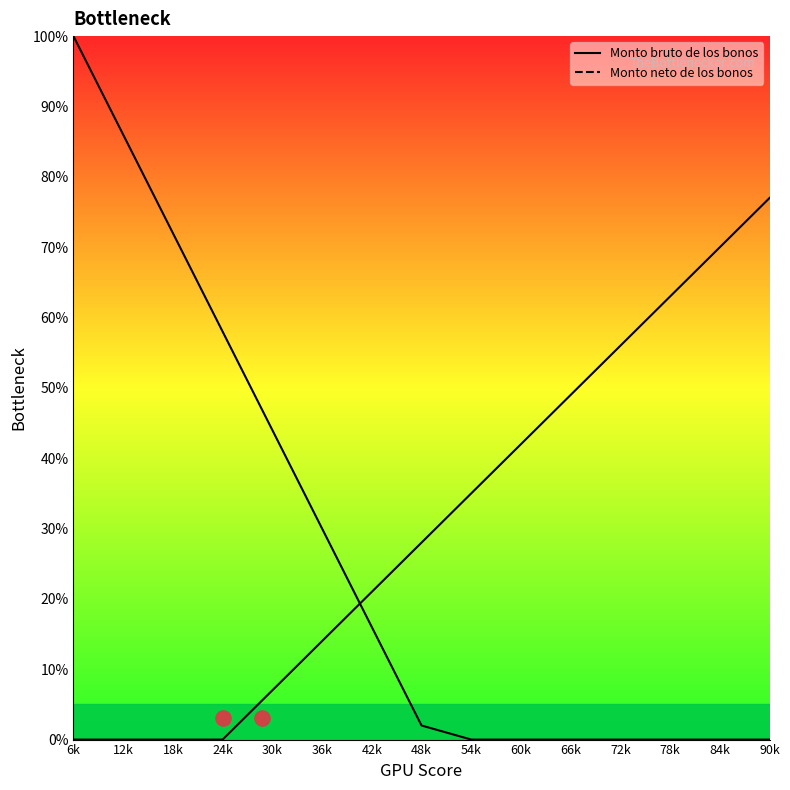

Is the value of Monto bruto de los bonos at 54k greater than the value of Monto neto de los bonos at 66k?

No